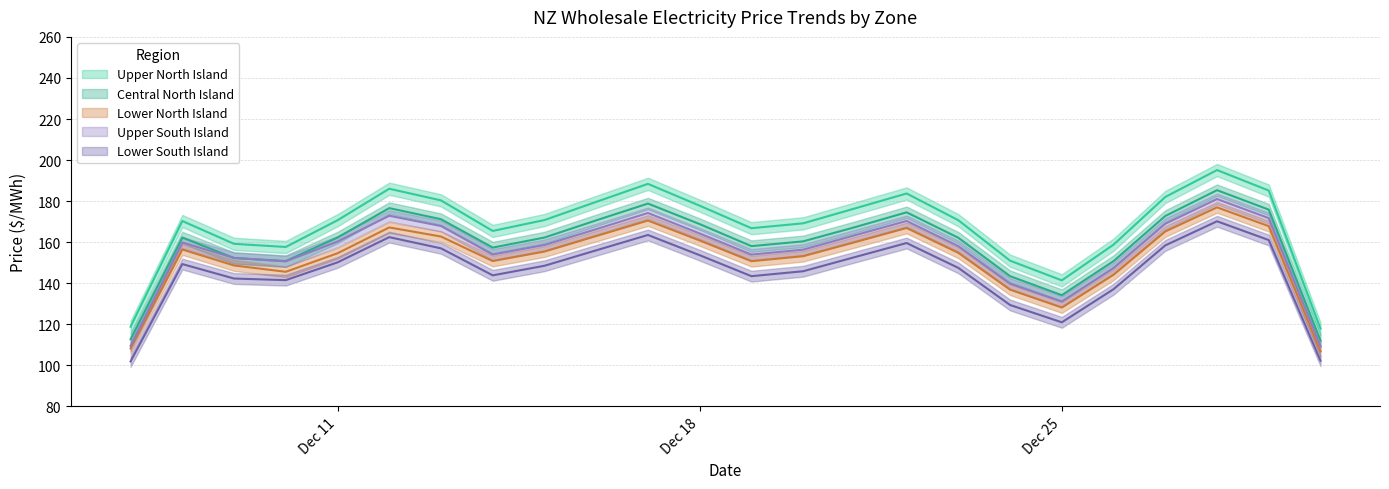

True or false: Central North Island has more than 1 interior local peaks.

True